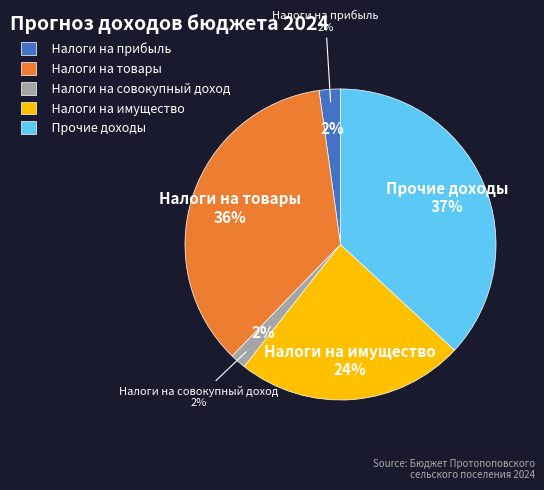

What percentage is NOT represented by Налоги на прибыль?

97.8%